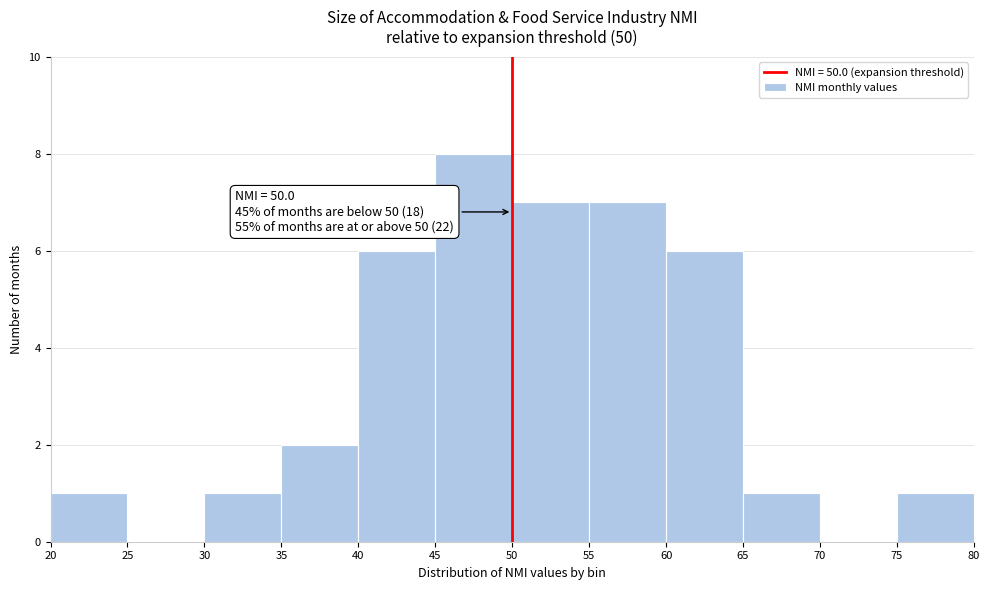

Which range on the x-axis has the tallest bar?

45 to 50